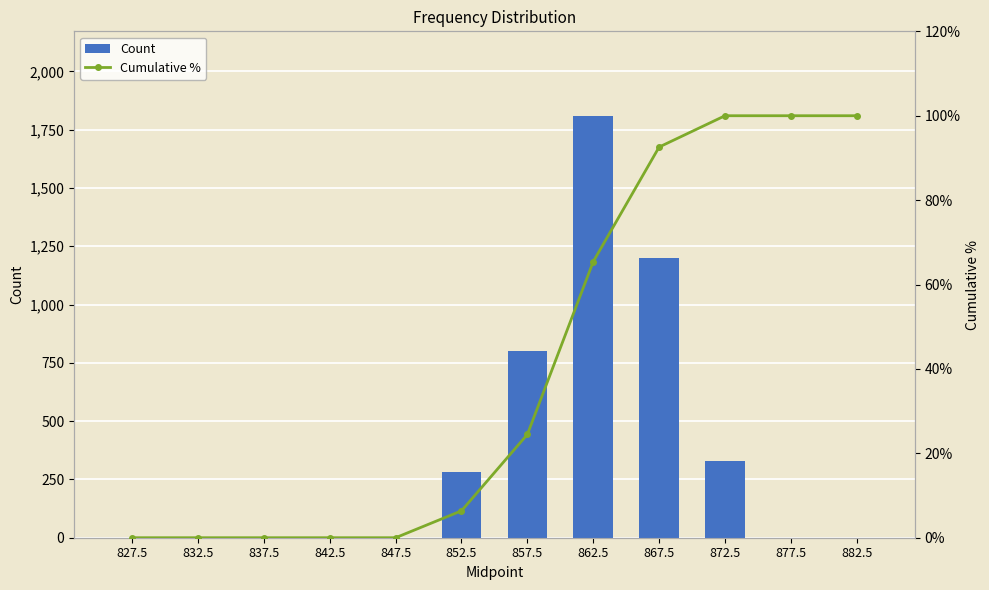

List the labels in order of Cumulative % value, largest first.

872.5, 877.5, 882.5, 867.5, 862.5, 857.5, 852.5, 827.5, 832.5, 837.5, 842.5, 847.5